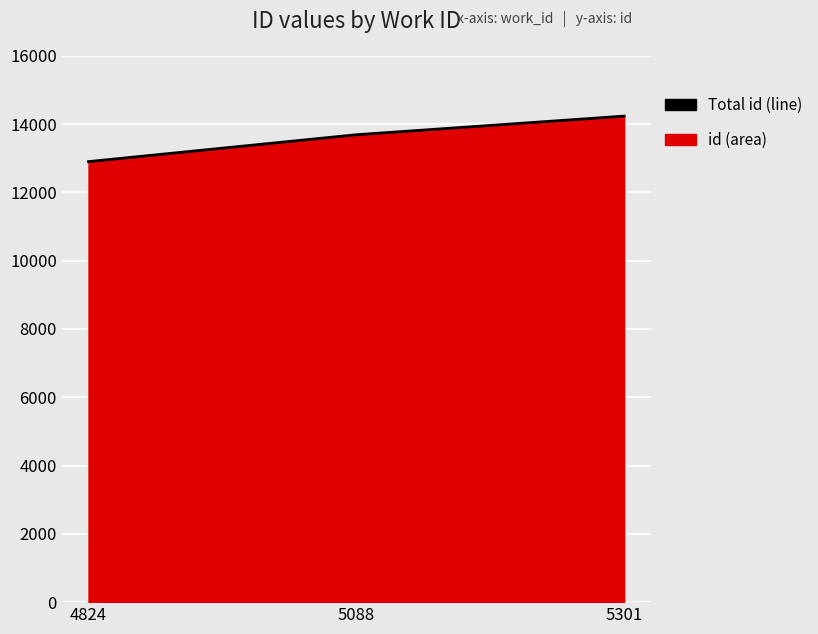

What is the difference between the maximum and second lowest values?

545